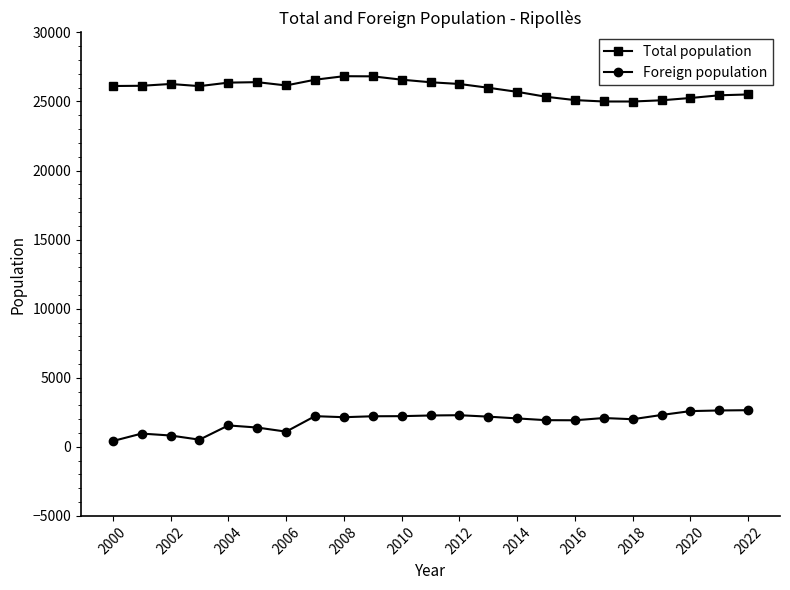

List the series in order of their overall mean, lowest first.

Foreign population, Total population